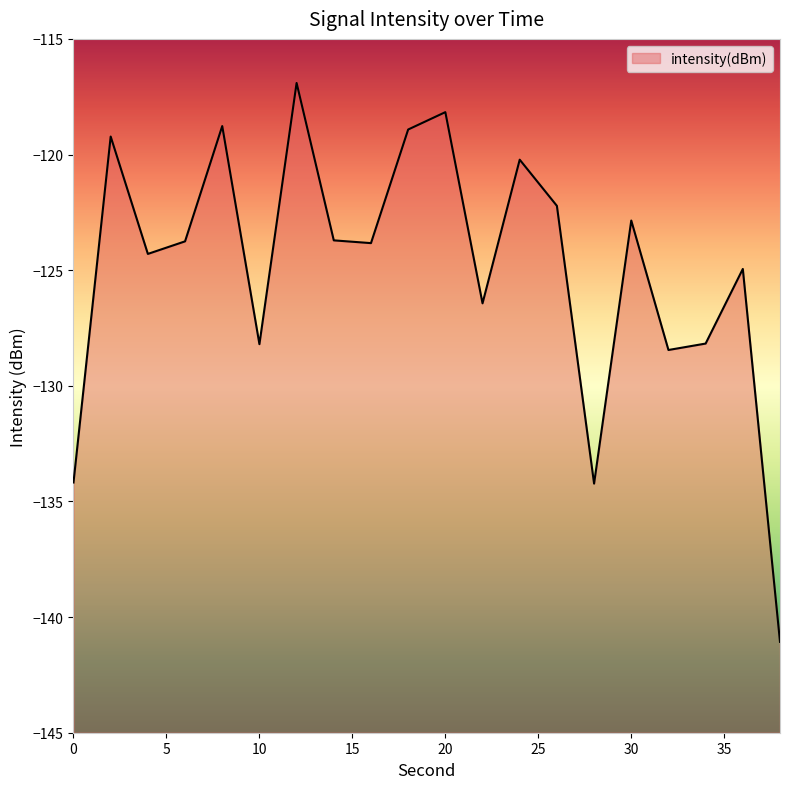

How many interior local peaks (higher than both neighbors) does the data have?

7